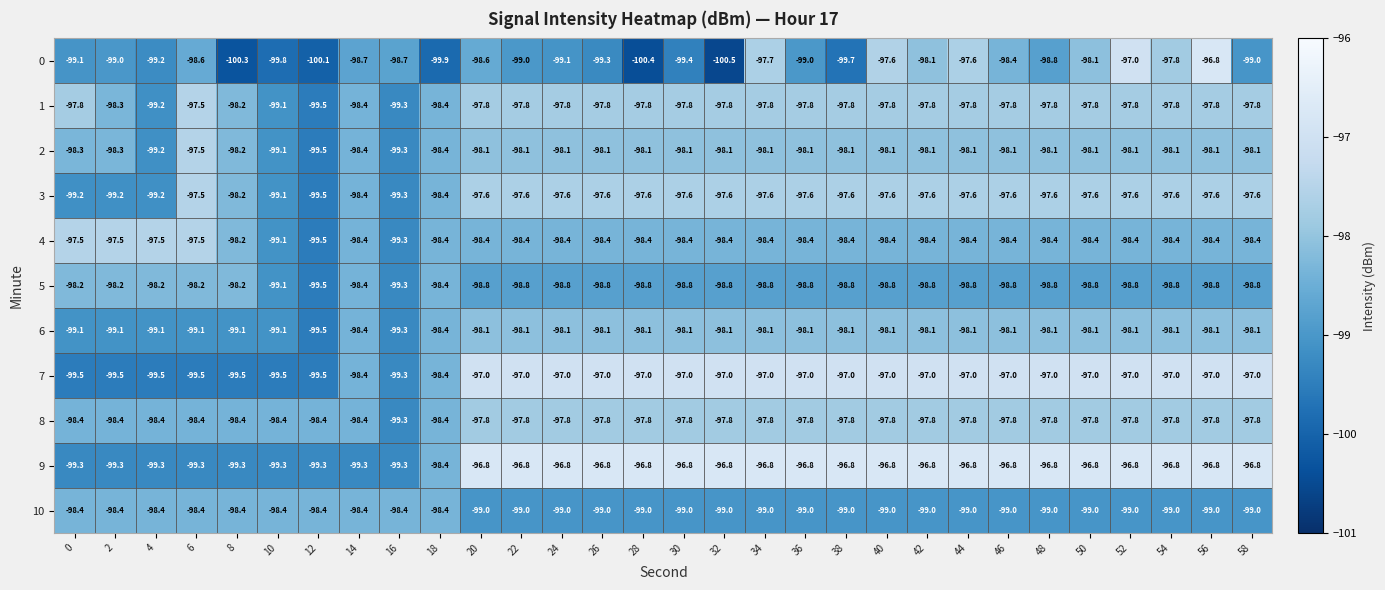

What value does the 6 series have at 30?

-98.1